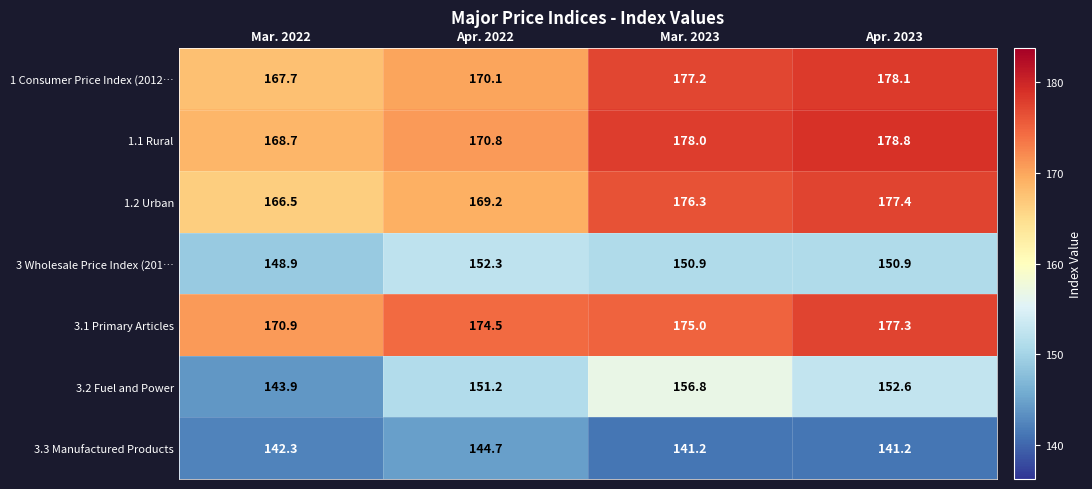

At which category is the sum across all series the highest?

Apr. 2023